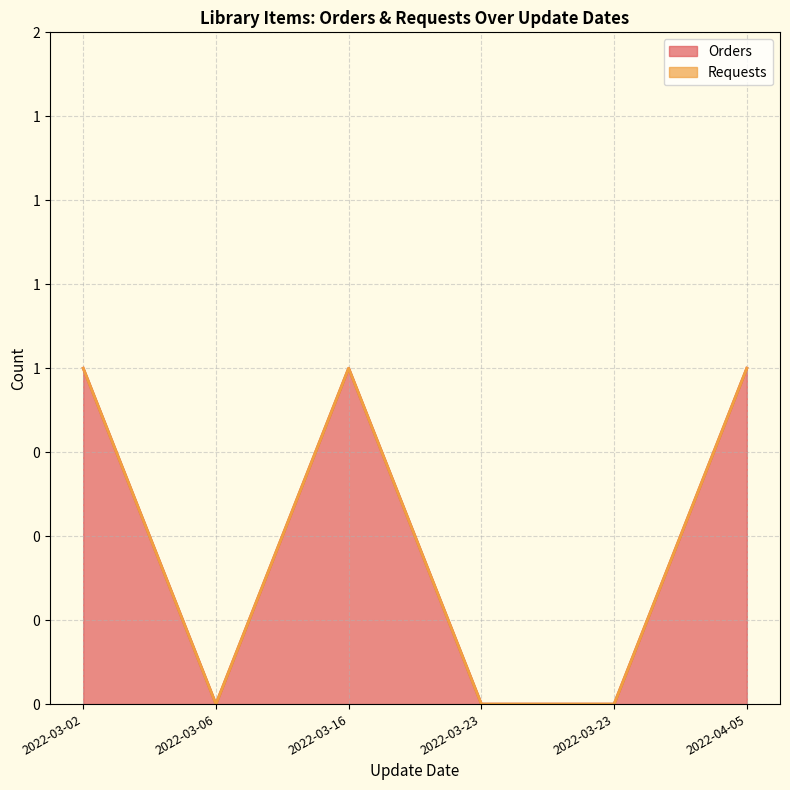

Where is the first local maximum for Orders?

2022-03-16